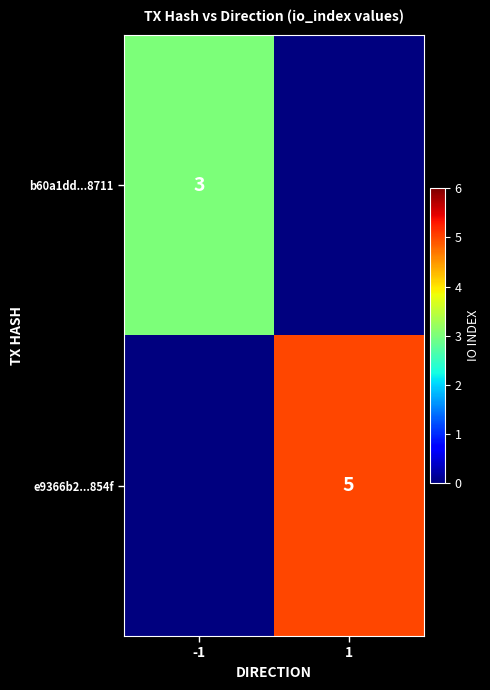

The e9366b2...854f series shows 3 at 1. True or false?

False